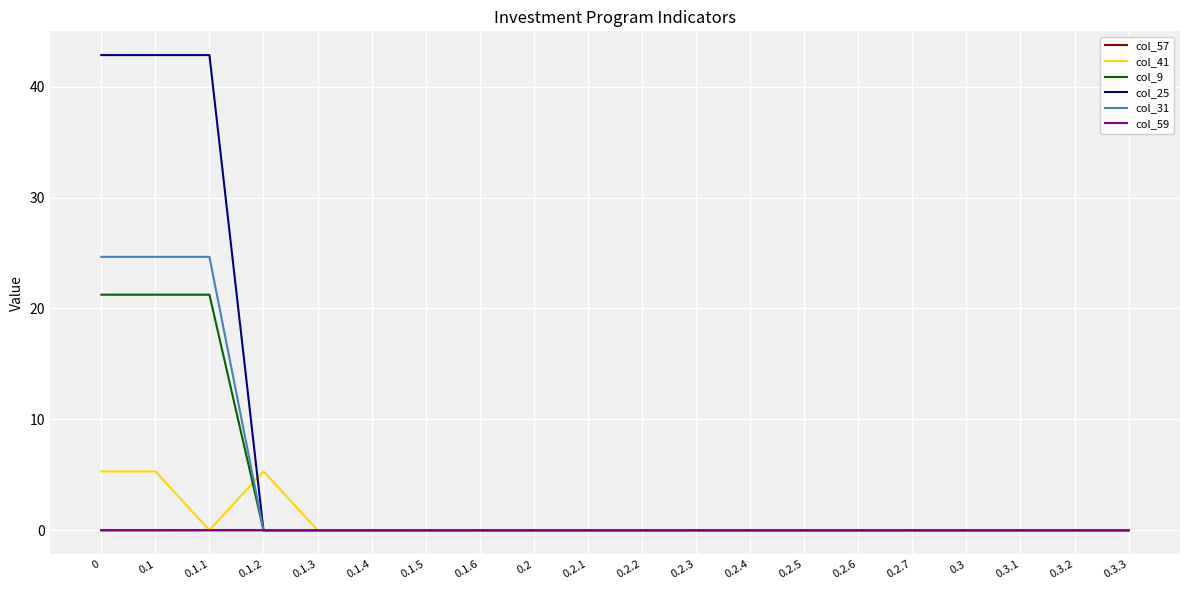

Is it true that col_25 equals -14.1 at 0.3.2?

False